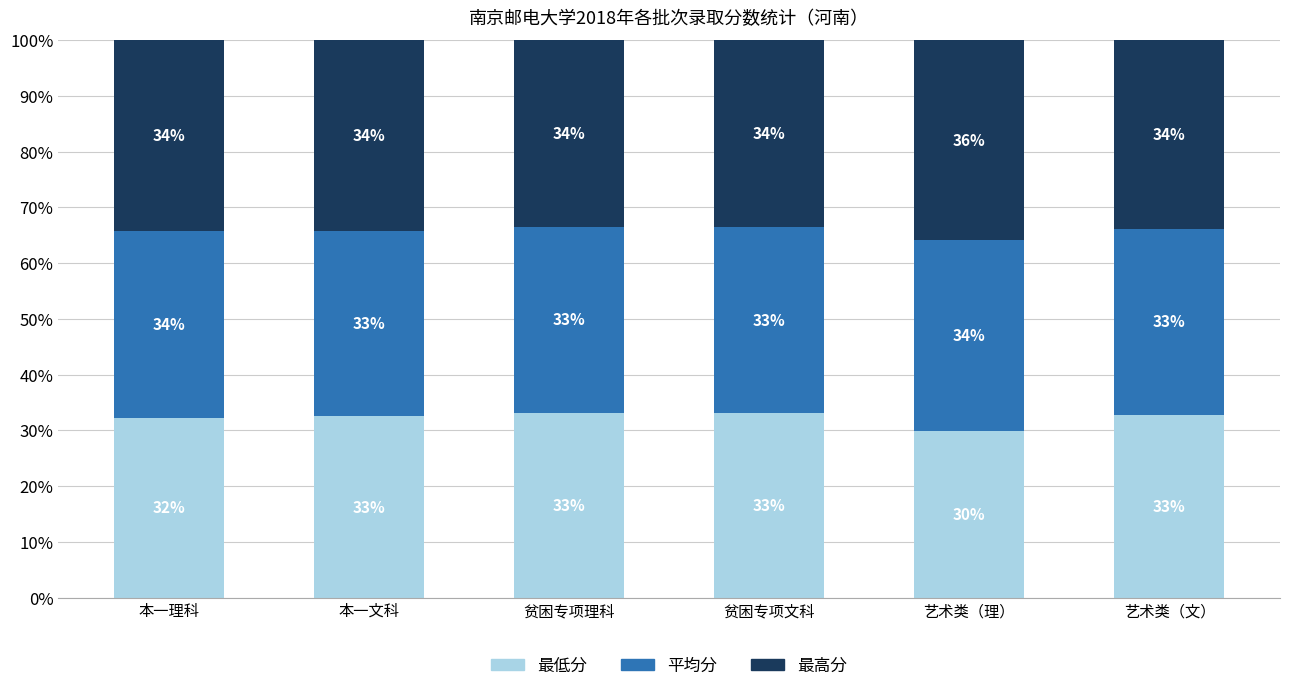

Which category has the lowest value in the 最低分 series?

艺术类（理）